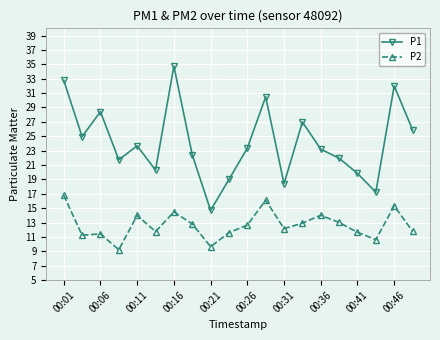

What is the value of the P1 point at the 19th from the left?

32.0